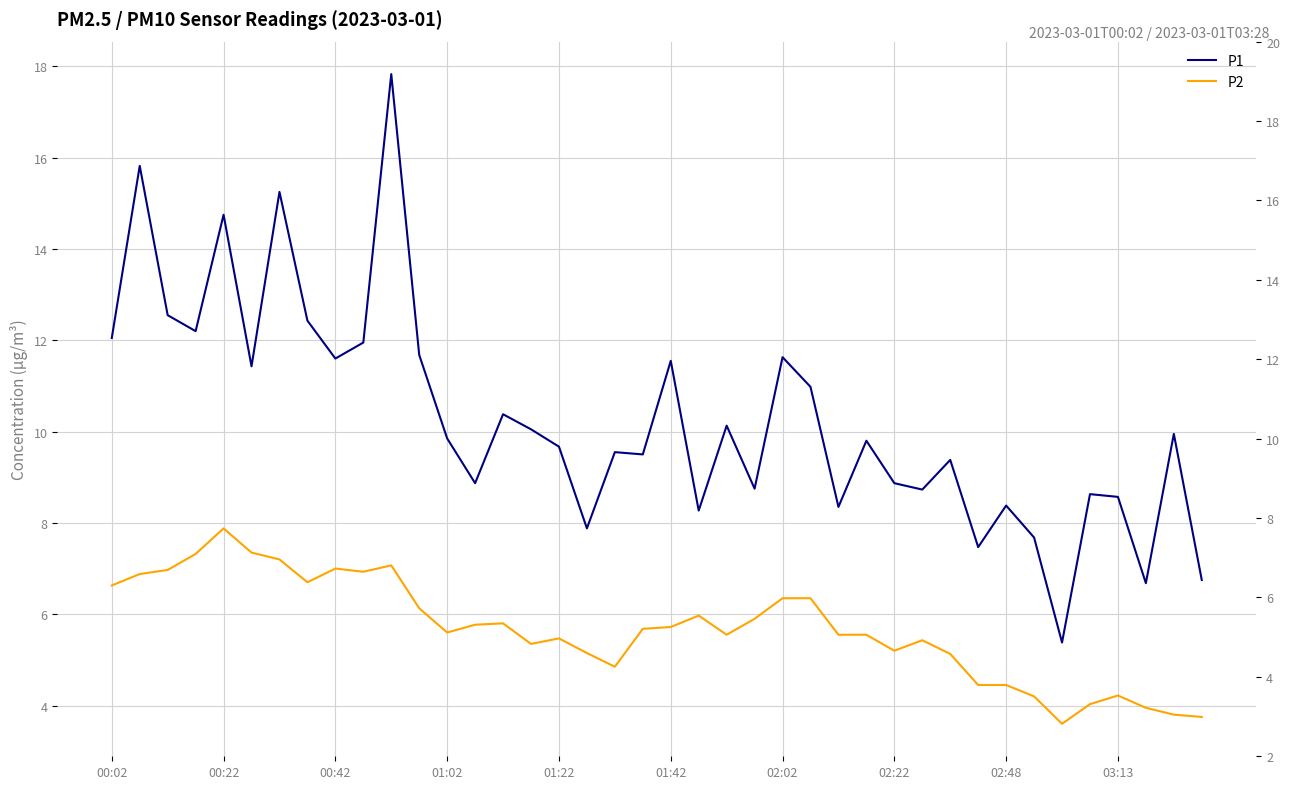

How many data points does each series have?

40